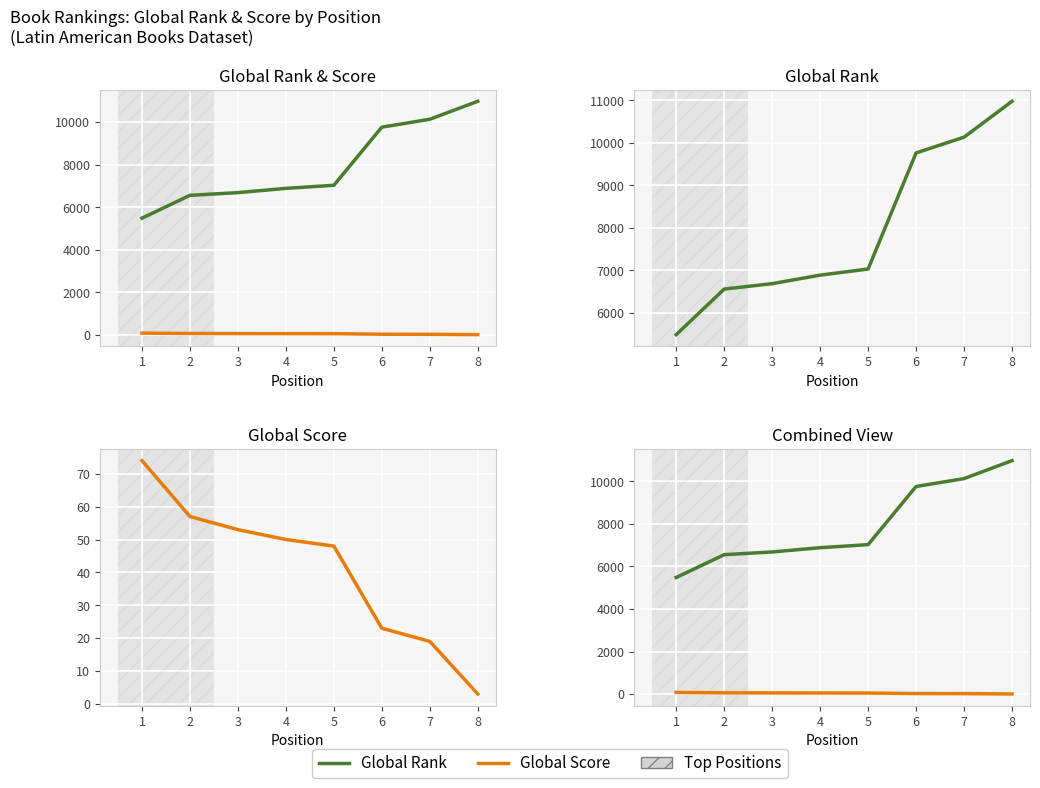

True or false: Global Score has a value of 26 at 3.

False